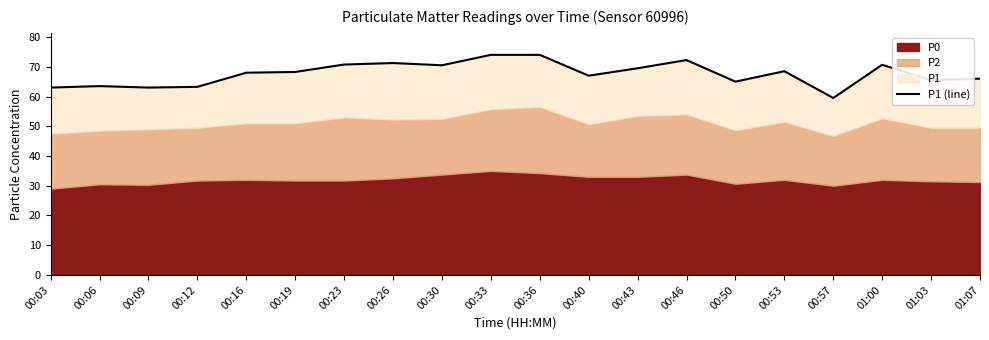

At which label is the value closest to 66?

01:07